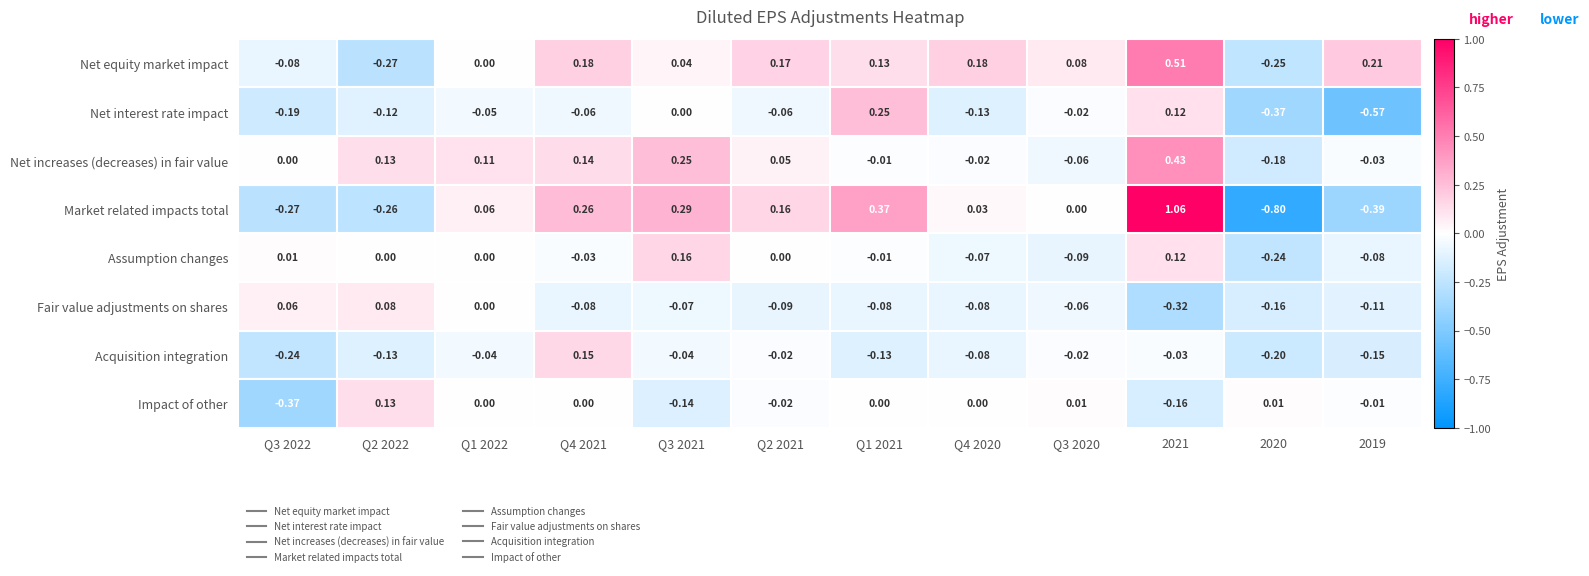

List the series in order of their peak value, highest first.

Market related impacts total, Net equity market impact, Net increases (decreases) in fair value, Net interest rate impact, Assumption changes, Acquisition integration, Impact of other, Fair value adjustments on shares